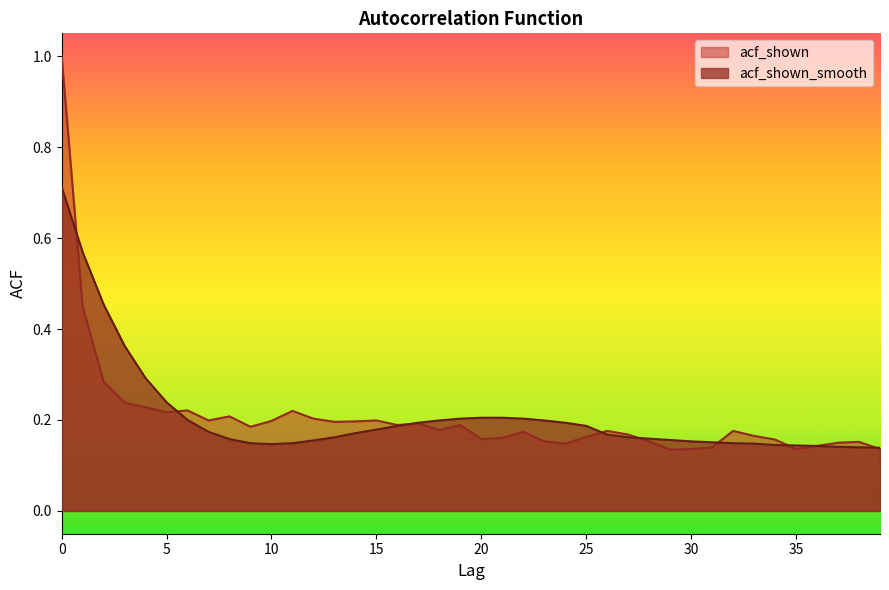

Which series ends up on top after the final intersection of acf_shown and acf_shown_smooth?

acf_shown_smooth